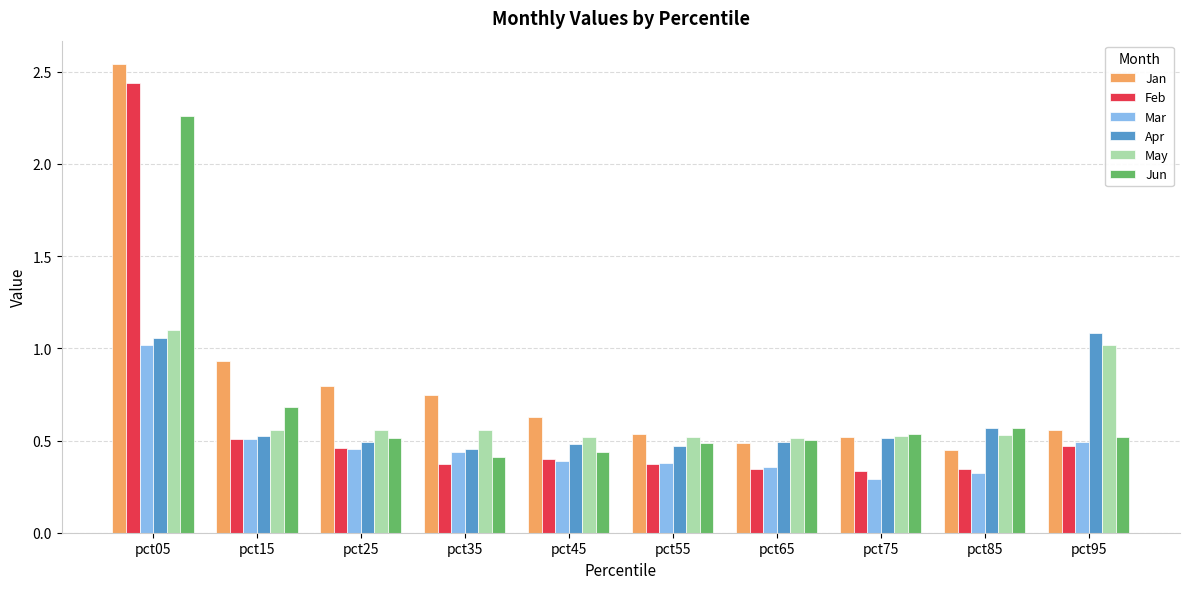

Which series has the largest total across all categories?

Jan